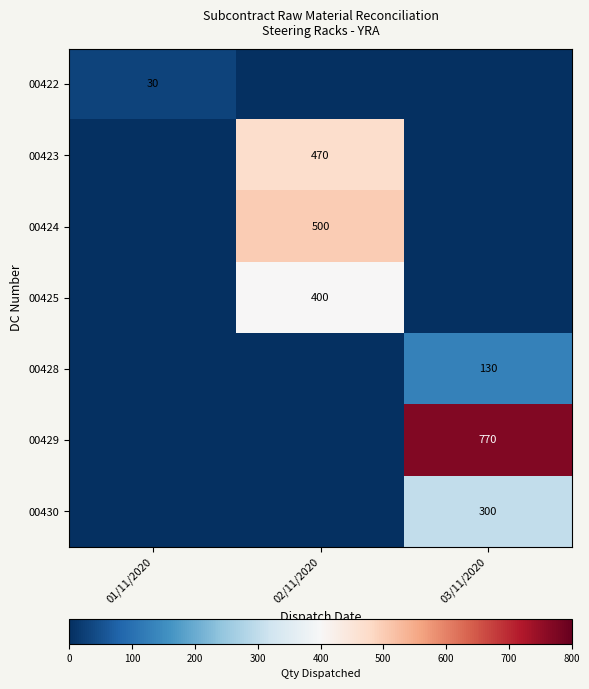

Is the value of 00424 at 02/11/2020 greater than the value of 00429 at 03/11/2020?

No